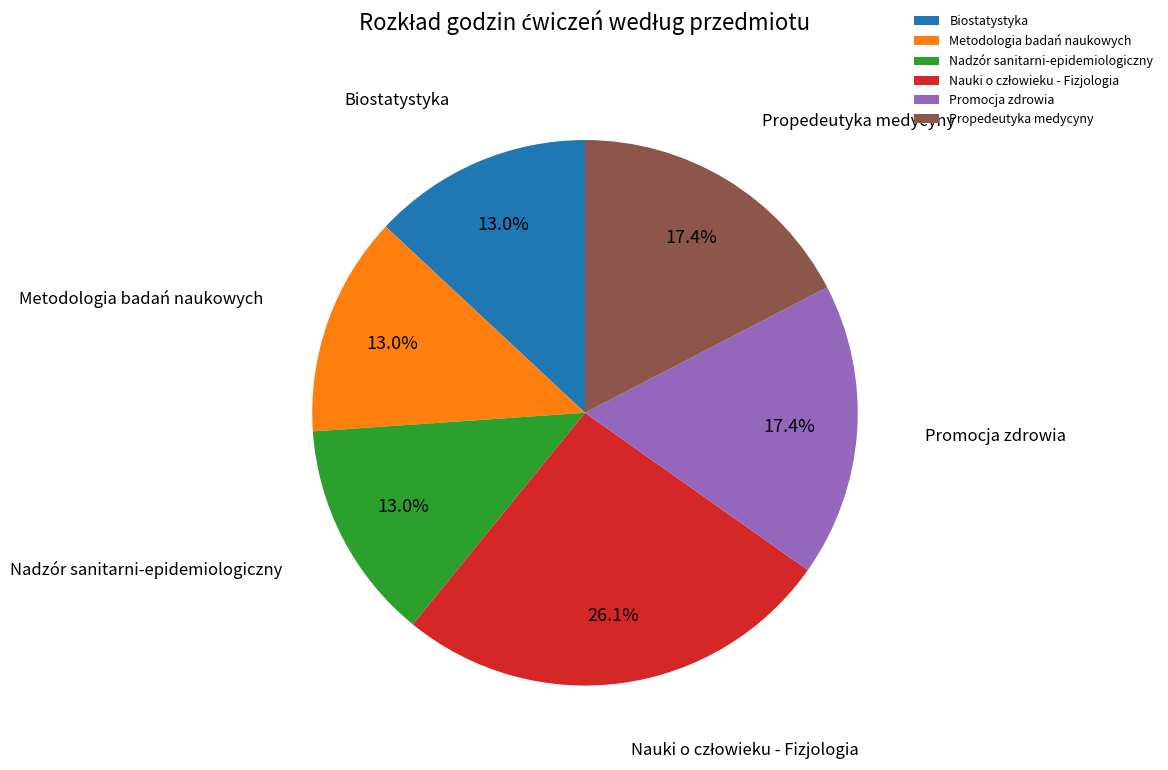

How many slices are in this pie chart?

6